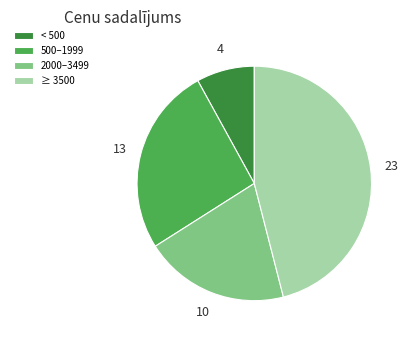

What is the ratio of the value at 500–1999 to the value at ≥ 3500?

0.6